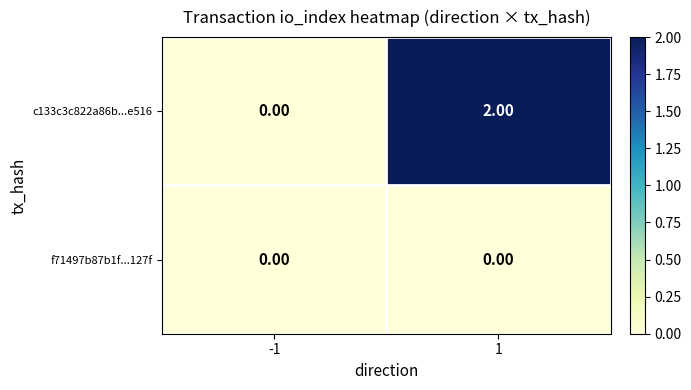

Which series changed the most between -1 and 1?

c133c3c822a86b...e516